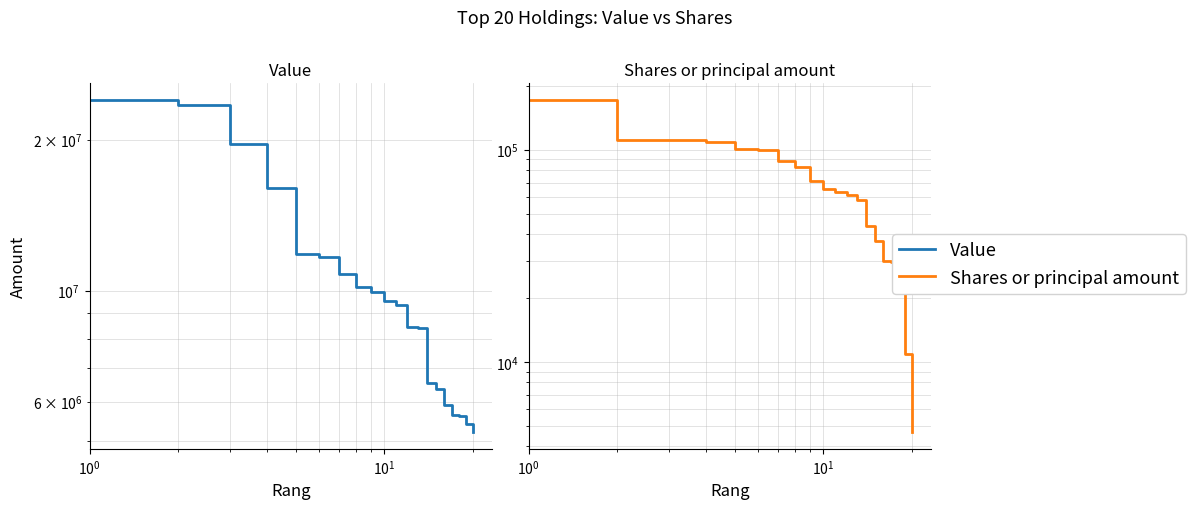

True or false: Value and Shares or principal amount cross at least once.

False